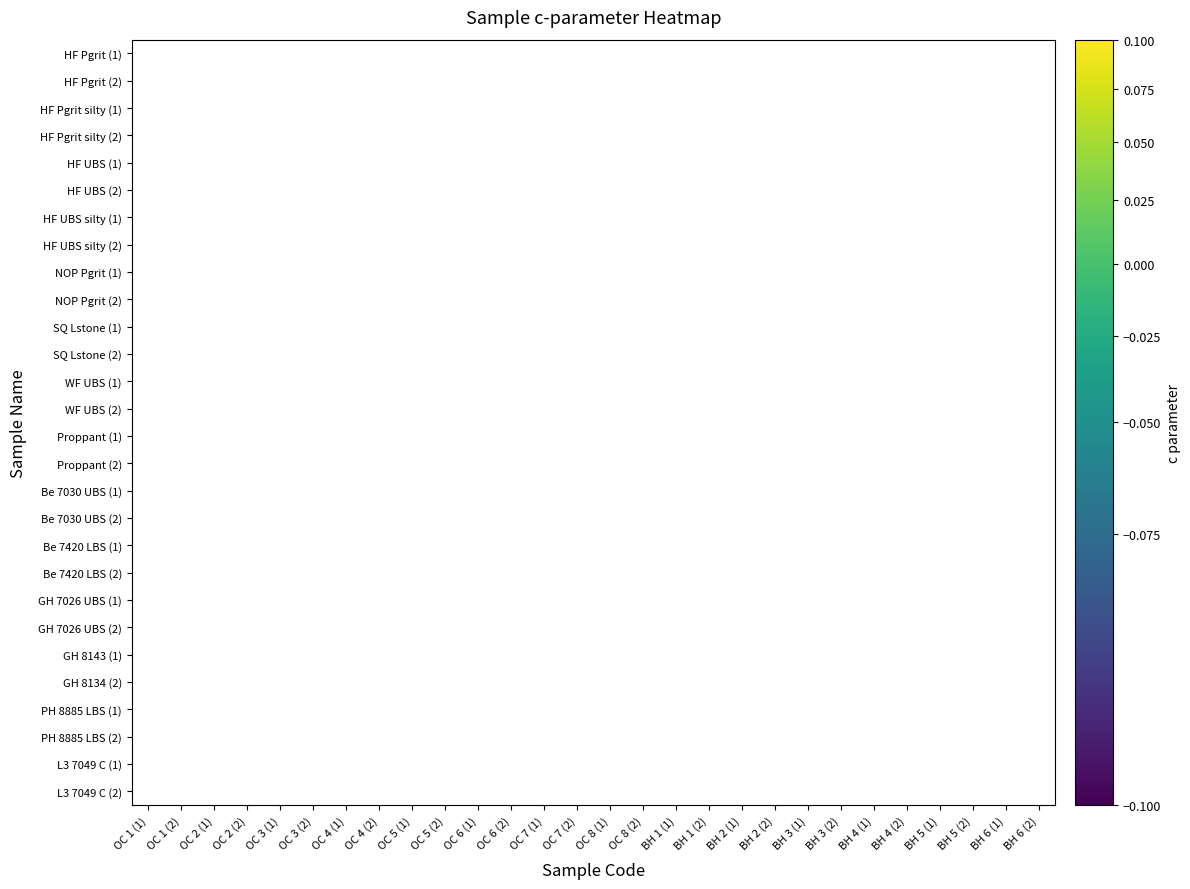

How many data points does each series have?

28